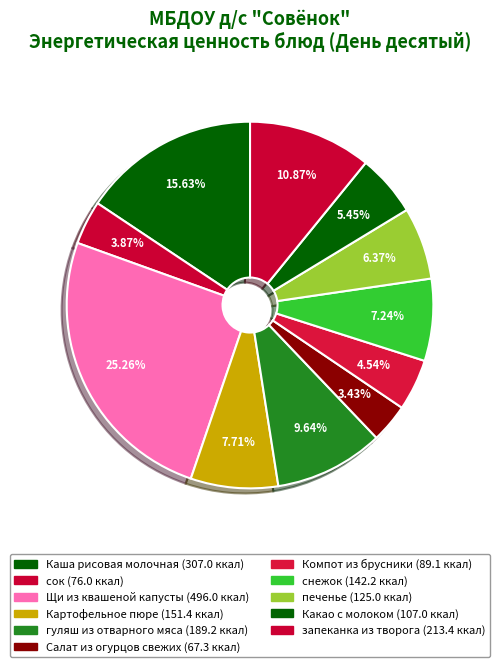

The Каша рисовая молочная slice represents 16% of the pie. True or false?

True